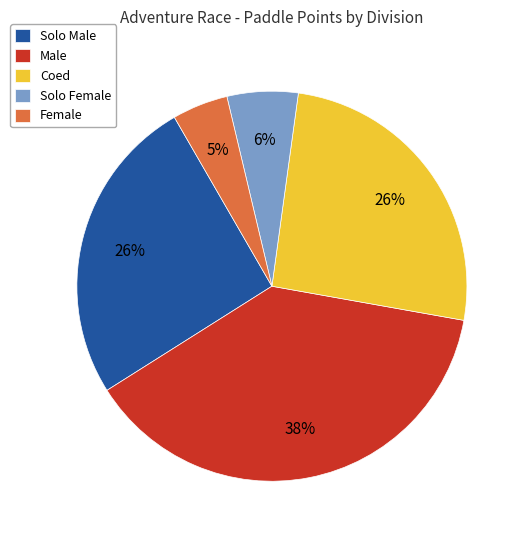

Combined, do Female and Solo Male account for over 50%?

No